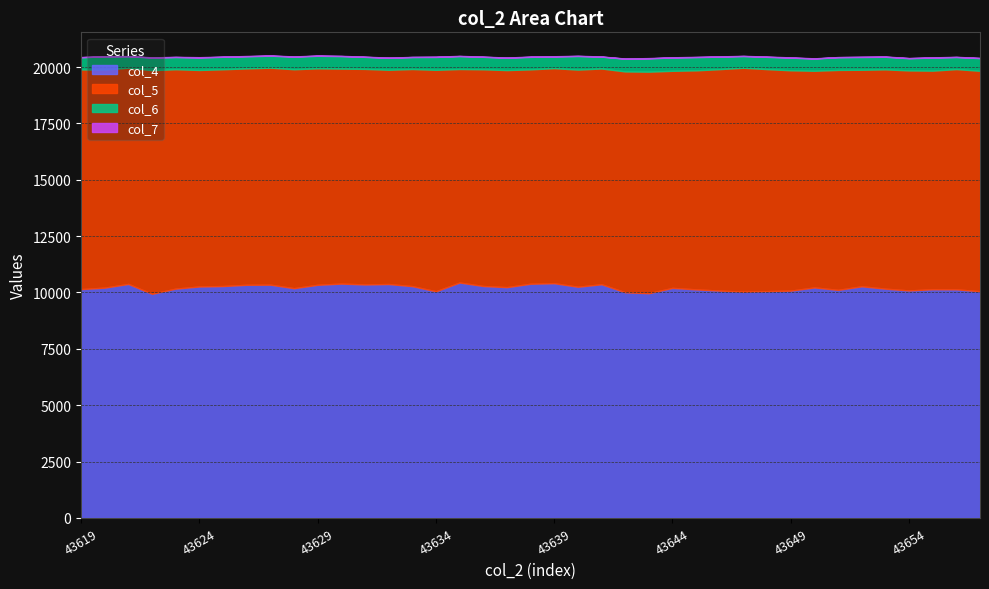

Reading left to right, transcribe all the data shown in this chart.

col_4: 10150	10216	10380	9941	10172	10267	10287	10342	10348	10191	10342	10395	10357	10376	10282	10054	10443	10288	10237	10389	10412	10255	10366	10010	9968	10205	10139	10084	10035	10059	10083	10225	10117	10275	10170	10091	10146	10141	10054
col_5: 9741	9667	9592	9918	9730	9602	9613	9596	9624	9710	9599	9534	9559	9502	9629	9822	9468	9611	9627	9507	9537	9630	9568	9794	9826	9627	9713	9822	9933	9847	9772	9609	9754	9603	9726	9758	9693	9767	9778
col_6: 542	591	505	559	541	553	553	539	531	560	558	556	534	529	532	570	574	553	549	554	519	604	526	565	589	592	587	554	519	544	561	541	565	566	558	542	580	535	563
col_7: 11	6	9	11	9	15	9	13	10	10	11	11	10	11	6	15	10	10	7	15	11	10	9	8	14	8	13	13	9	14	12	11	7	15	13	9	10	10	9